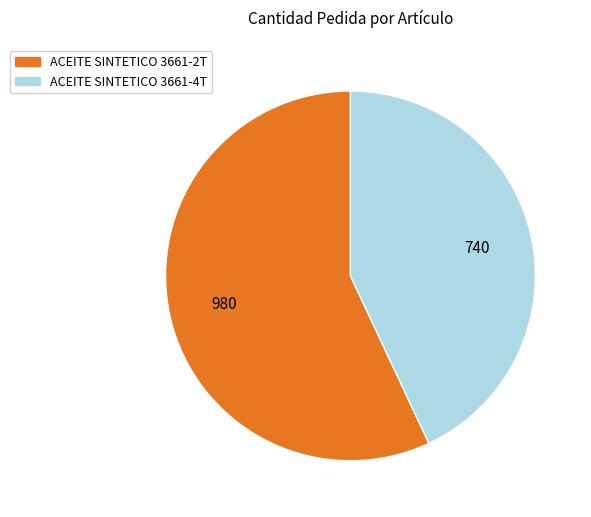

Is the sum of ACEITE SINTETICO 3661-2T and ACEITE SINTETICO 3661-4T greater than half?

Yes